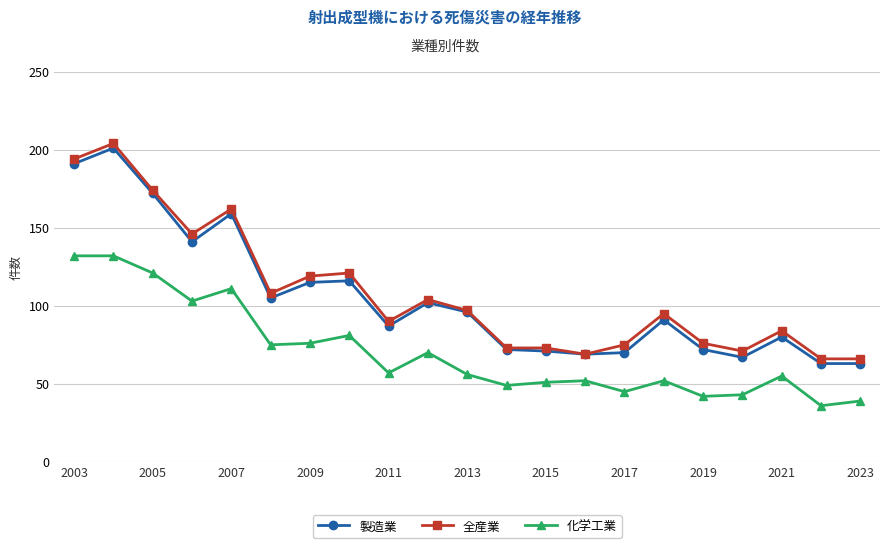

What is the value of the 製造業 point at the 21st from the left?

63